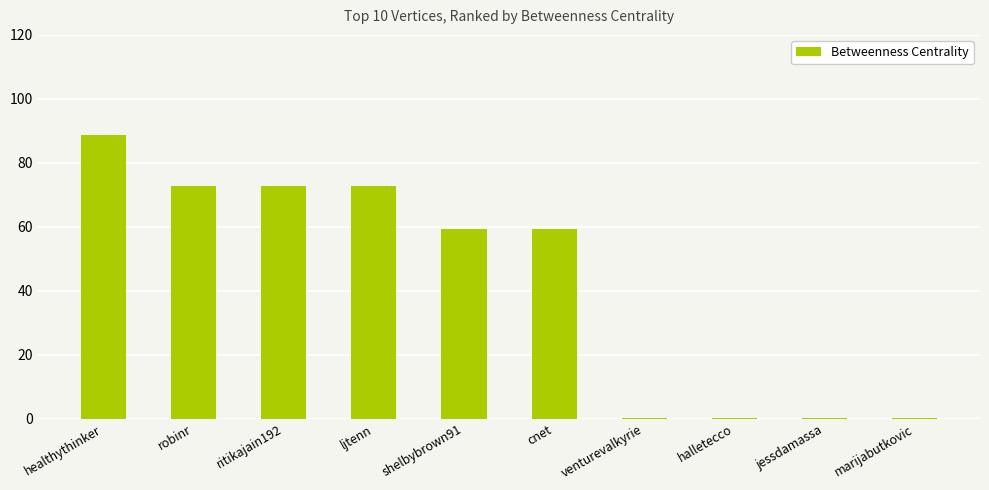

Read the value at robinr.

72.8